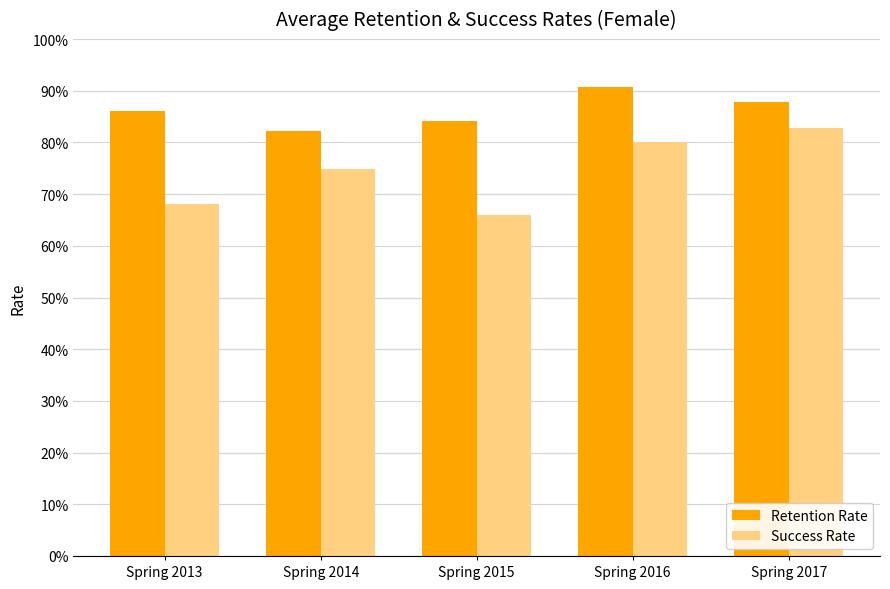

What are all the series names shown in the legend?

Retention Rate, Success Rate